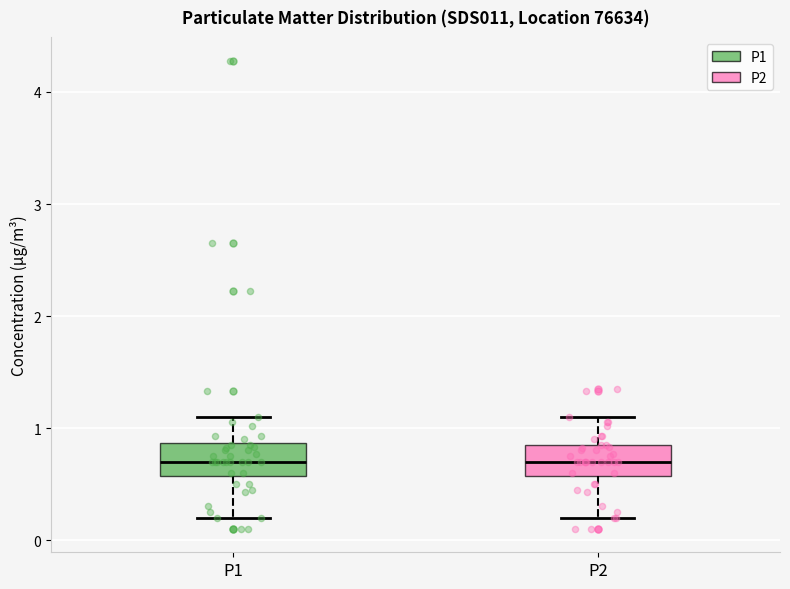

Reading left to right, read every box against the y-axis: the position of its median line, the range the box covers, and the ends of its whiskers. The values are not printed on the chart, so give them approximately, as read against the axis.

P1: median 0.7, box 0.6 to 0.9, whiskers 0.2 to 1.1
P2: median 0.7, box 0.6 to 0.9, whiskers 0.2 to 1.1